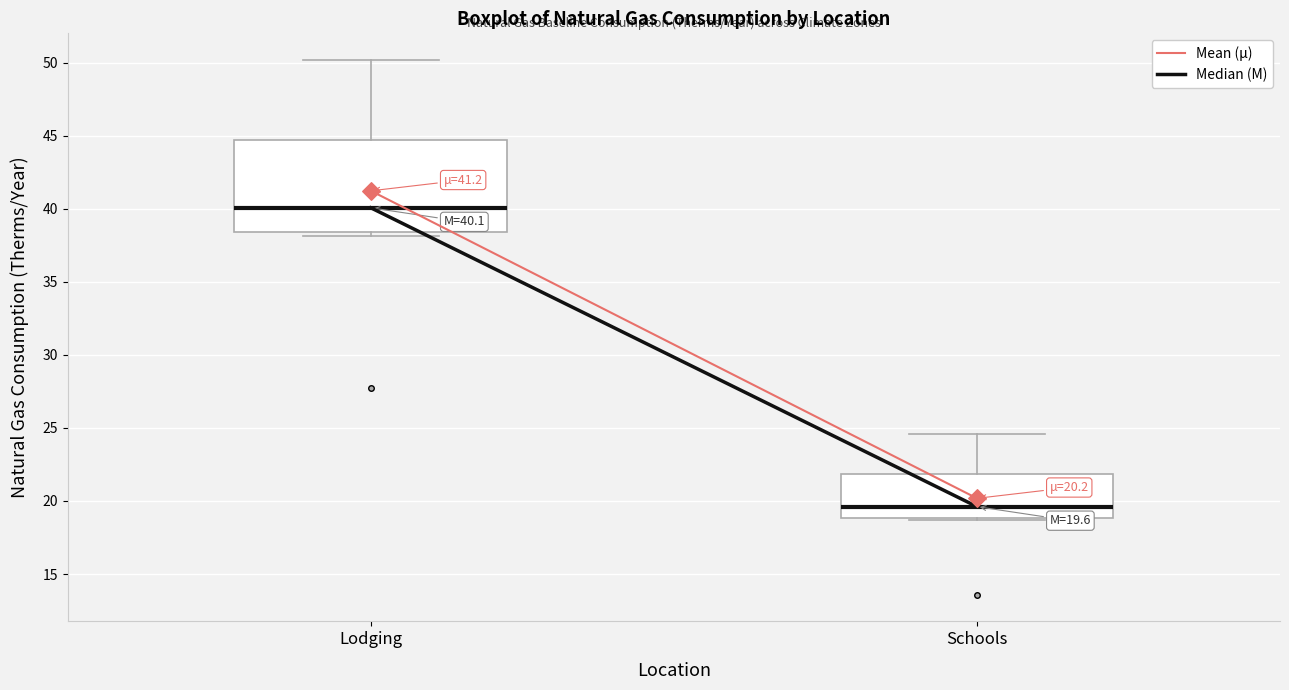

Which box's median line is the highest?

Lodging